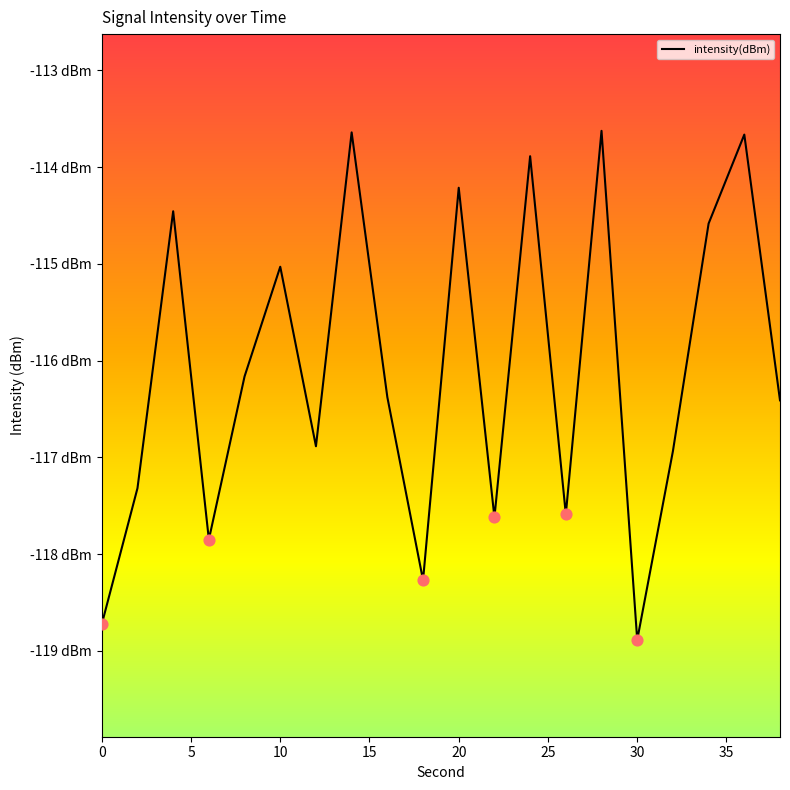

Does the chart have visible grid lines?

No